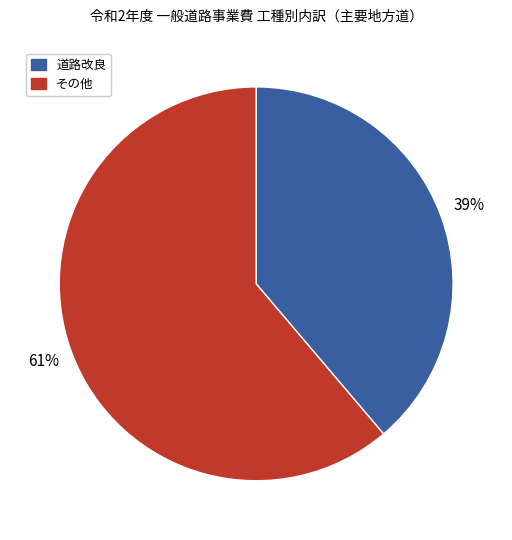

To the nearest percent, what percentage of the pie is 道路改良?

39%